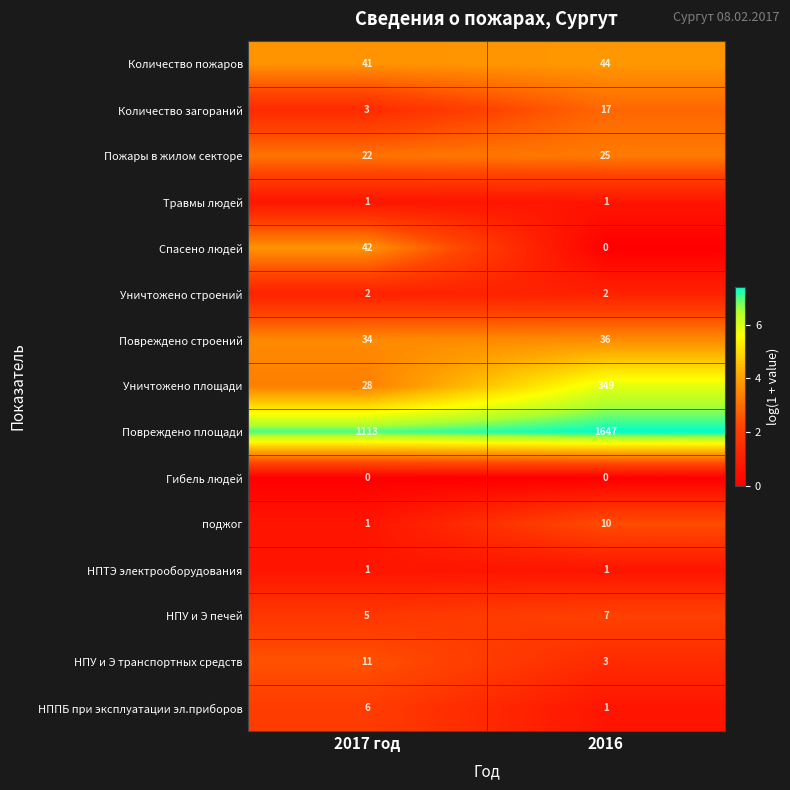

True or false: Количество пожаров has a value of 44 at 2016.

True